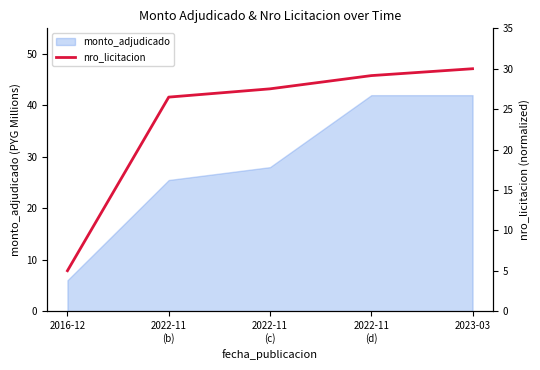

What is the label of the 5th point from the left?

2023-03